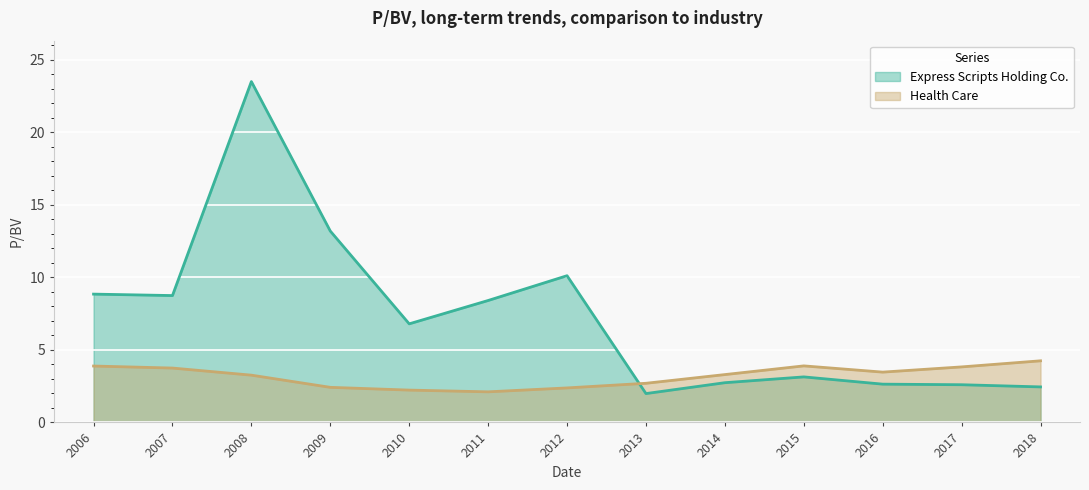

How many values in the Express Scripts Holding Co. series exceed 6?

7